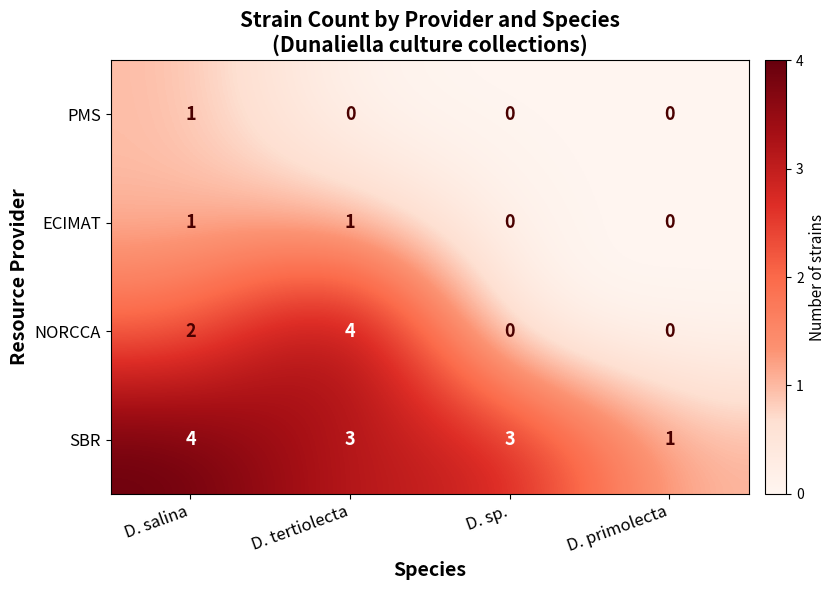

Reading left to right, list all the values displayed in this chart.

PMS: D. salina=1	D. tertiolecta=0	D. sp.=0	D. primolecta=0
ECIMAT: D. salina=1	D. tertiolecta=1	D. sp.=0	D. primolecta=0
NORCCA: D. salina=2	D. tertiolecta=4	D. sp.=0	D. primolecta=0
SBR: D. salina=4	D. tertiolecta=3	D. sp.=3	D. primolecta=1